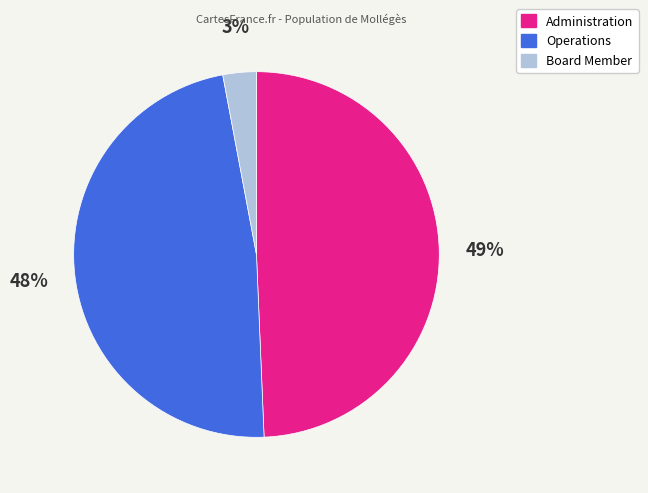

Is it true that Operations is 54% of the pie?

False